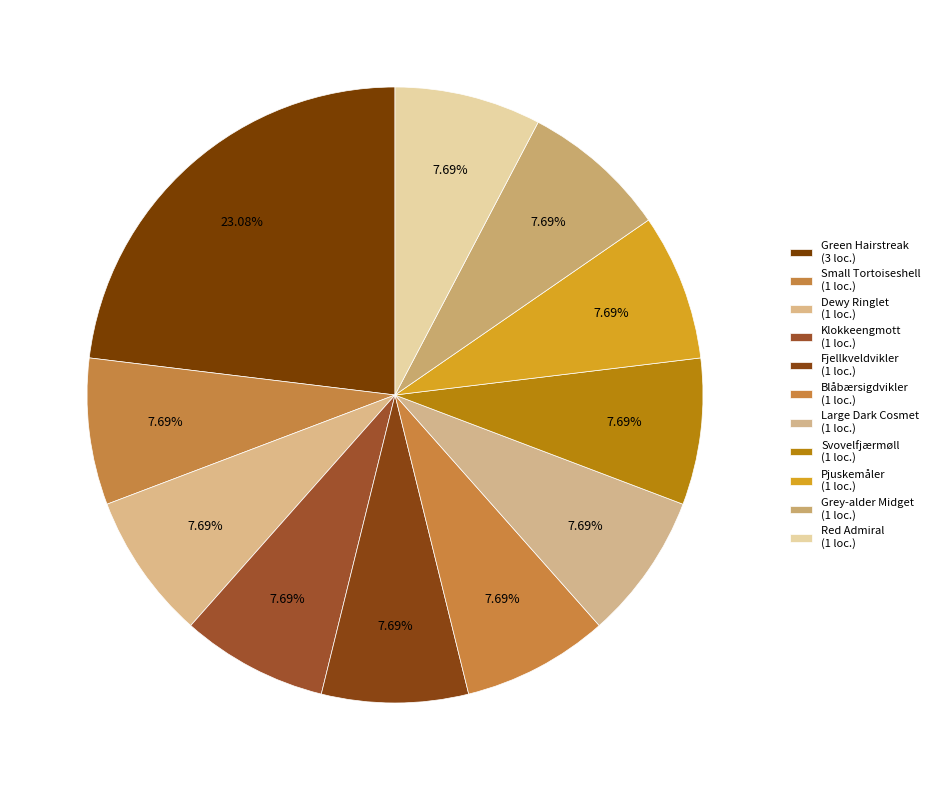

Which slice is the smallest?

Small Tortoiseshell